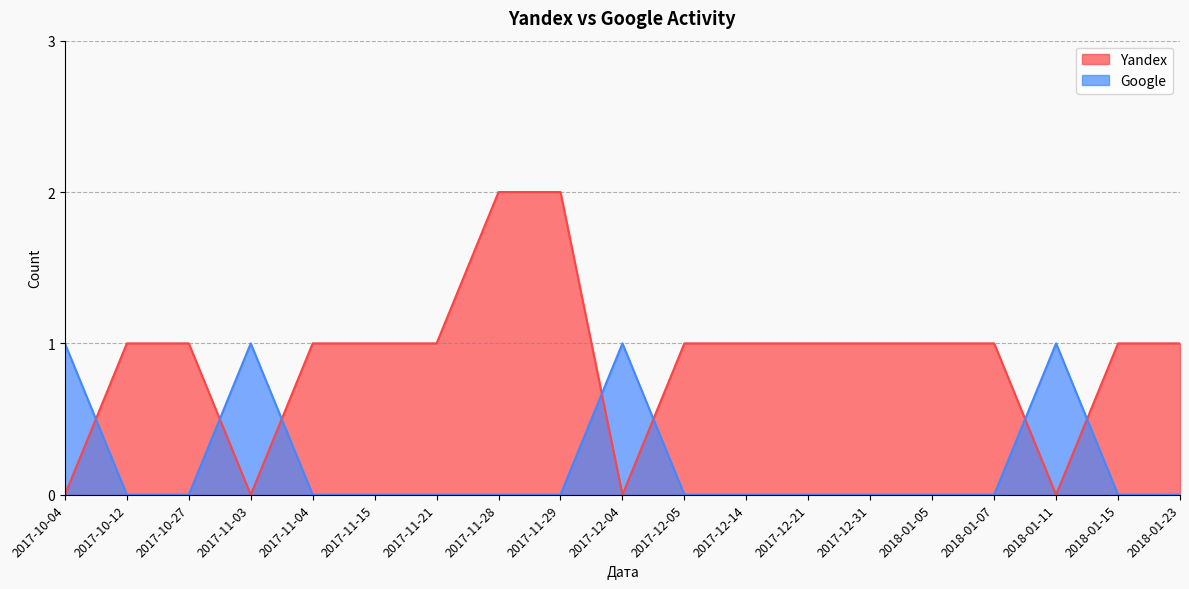

What is the difference between the maximum and minimum values in the Google series?

1